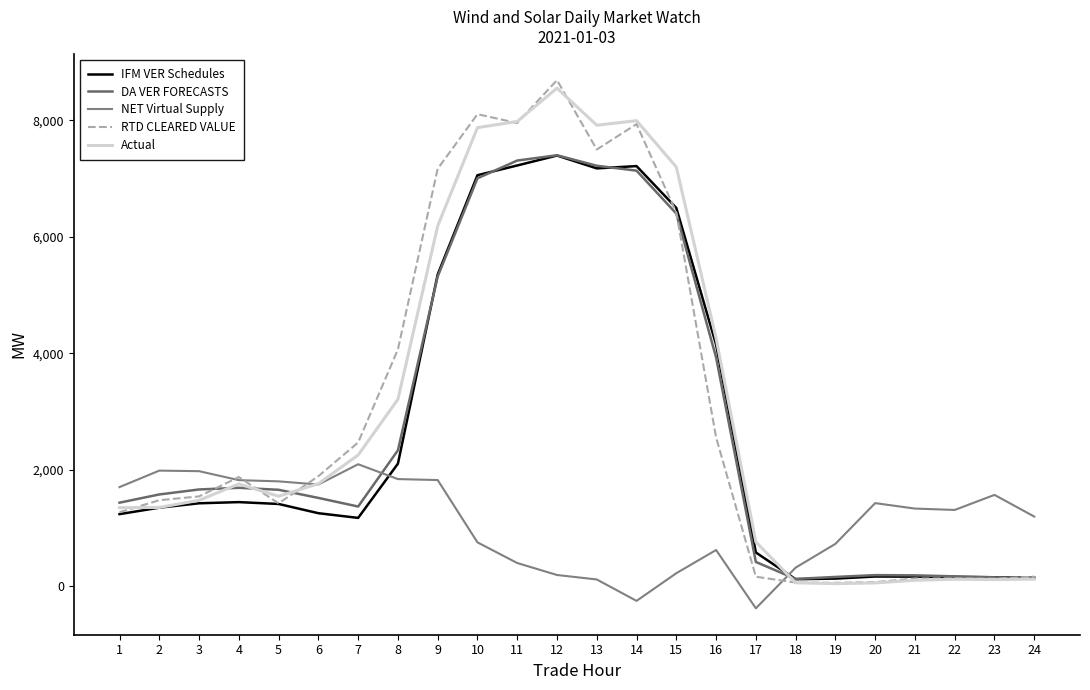

The RTD CLEARED VALUE series shows 2557.1 at 16. True or false?

True